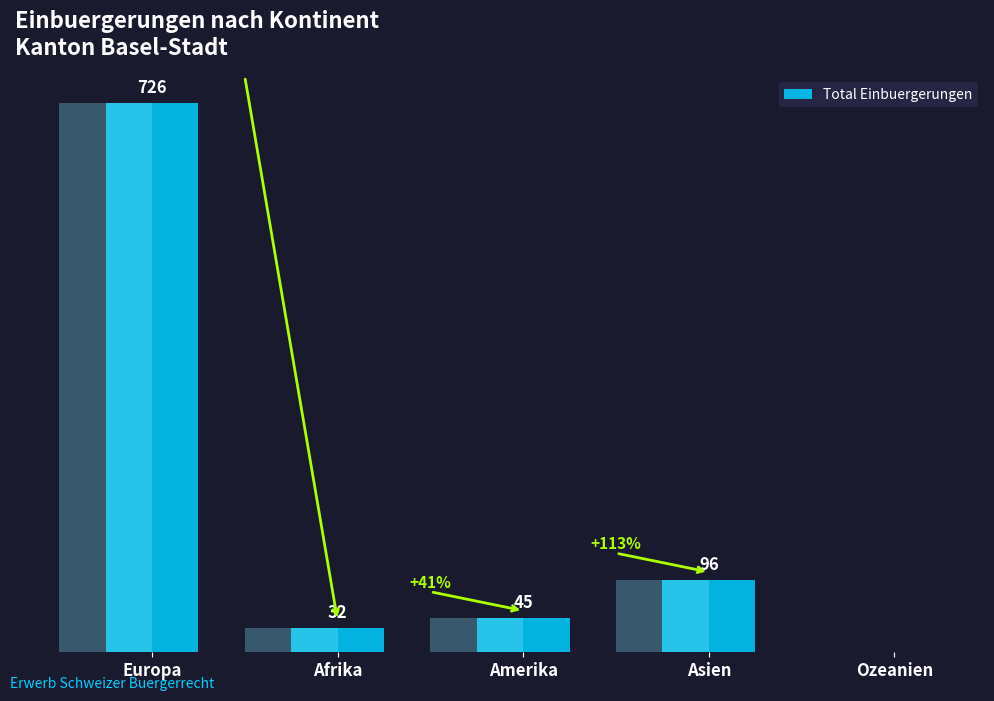

What is the difference between the maximum and minimum values?

726